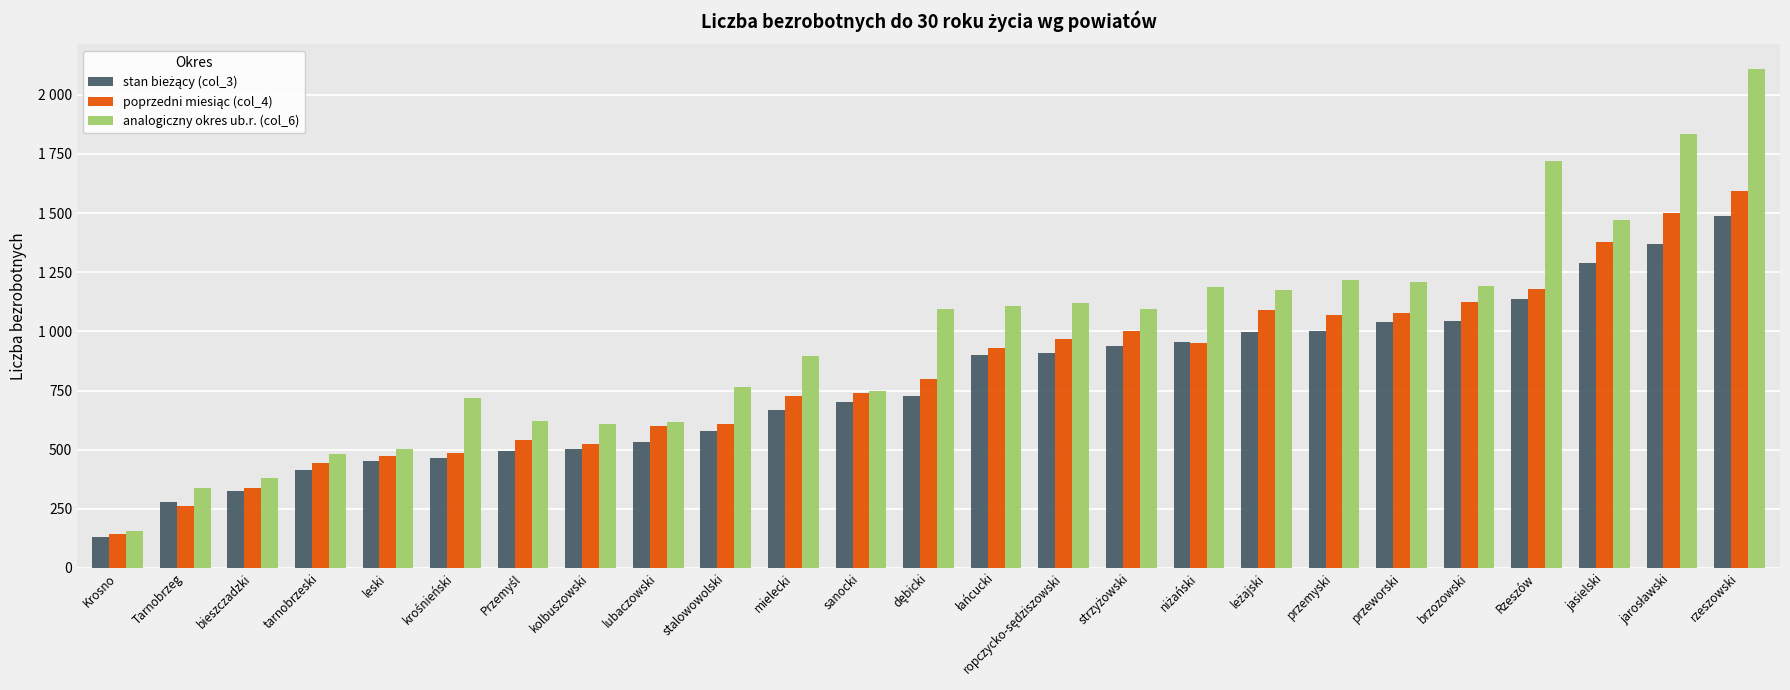

What value does the analogiczny okres ub.r. (col_6) series have at brzozowski?

1192